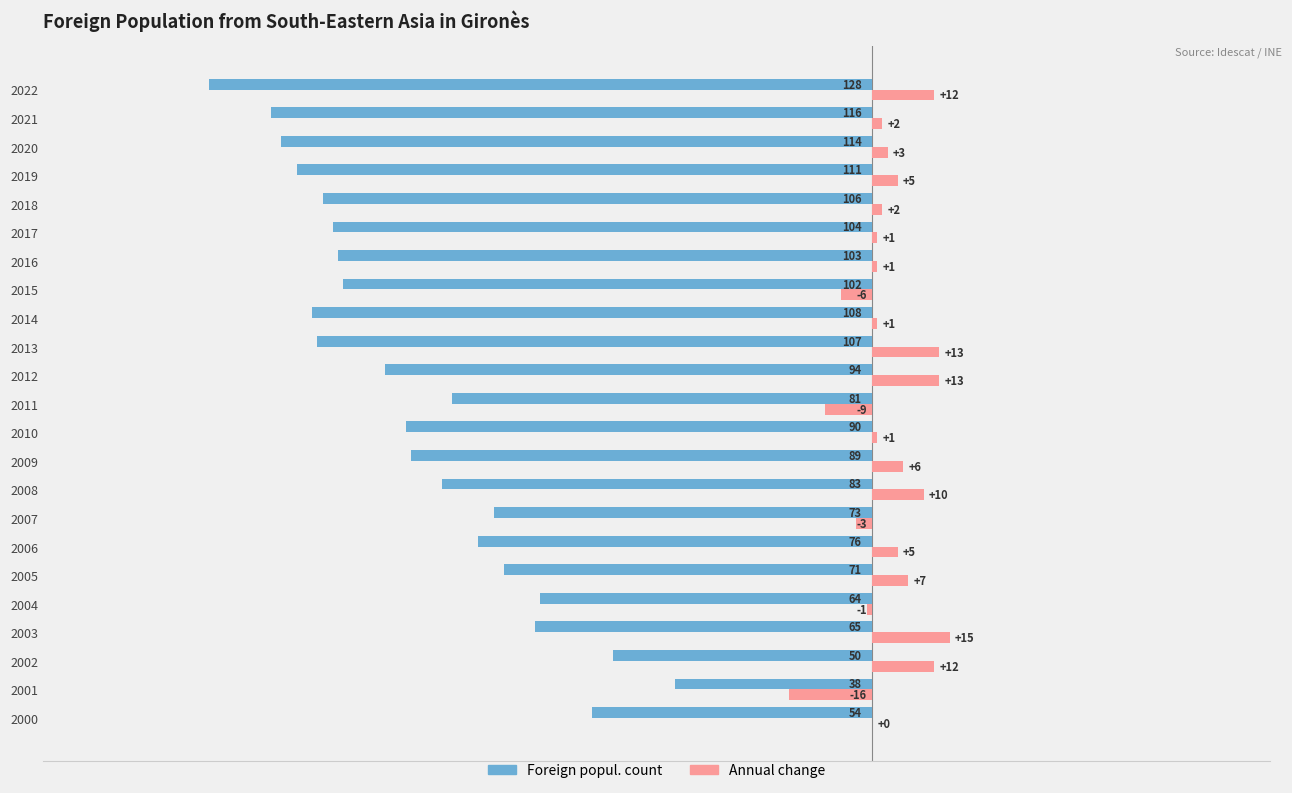

Count the number of categories in the chart.

23